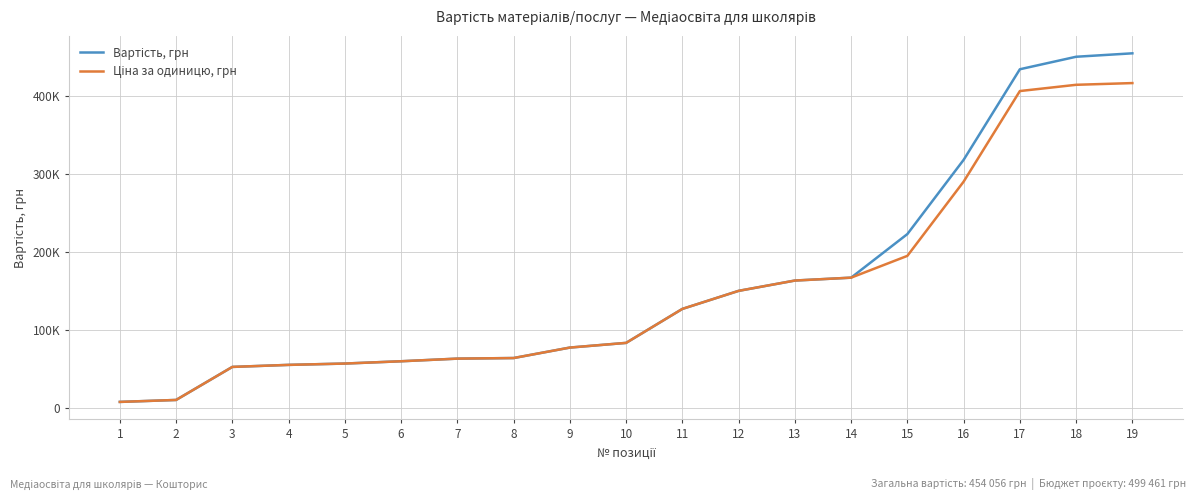

Is this an area chart (filled region under the line)?

No